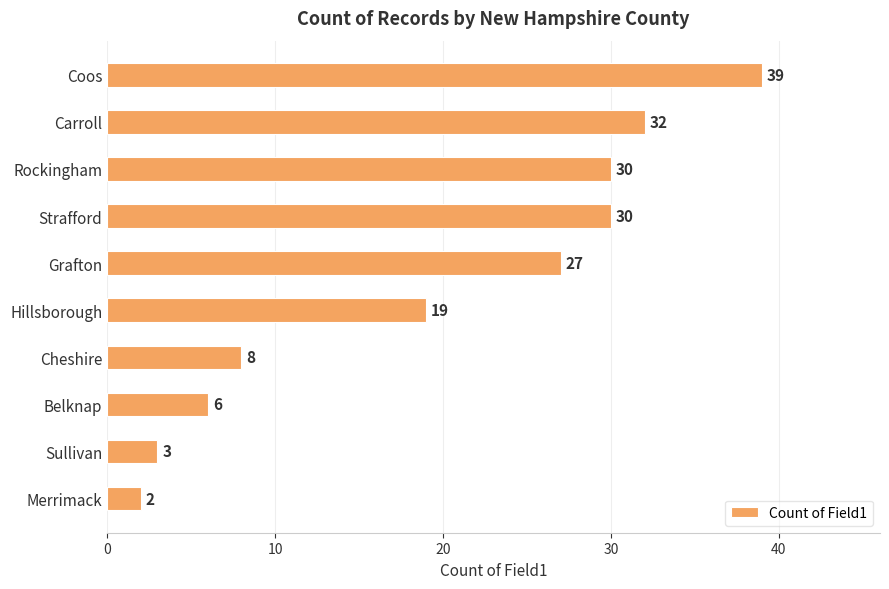

How many categories are shown in the chart?

10